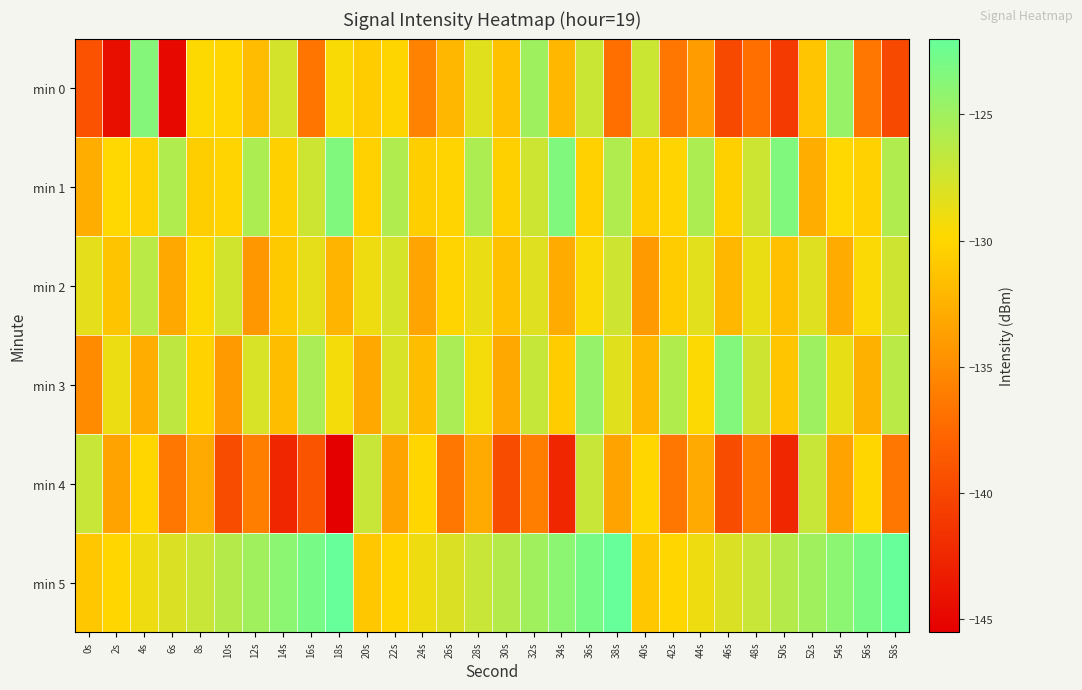

Which series has the widest spread of values?

min 0